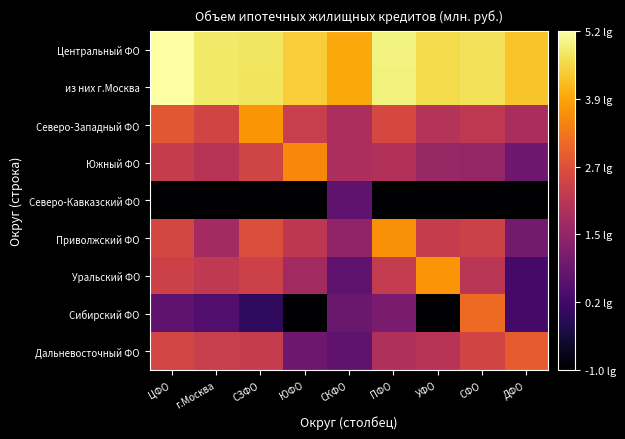

What is the spread (max minus min) of values at СЗФО?

5.7